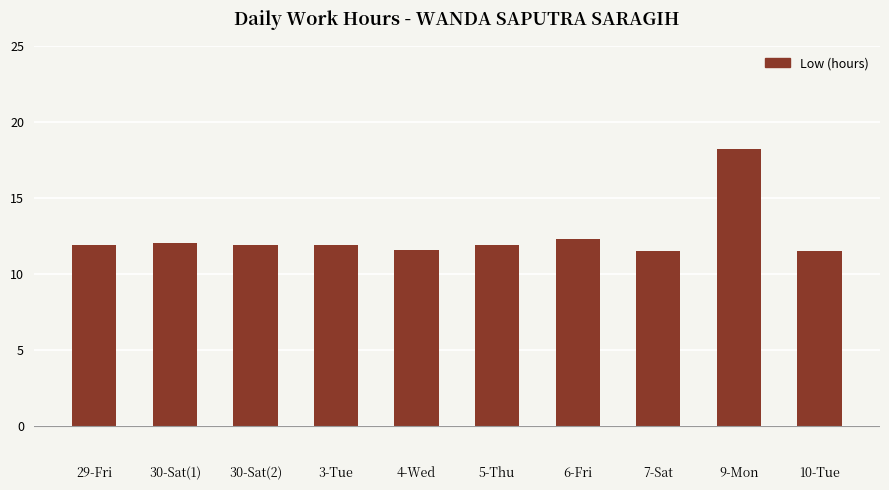

What is the change in value from 4-Wed to 9-Mon?

+6.6